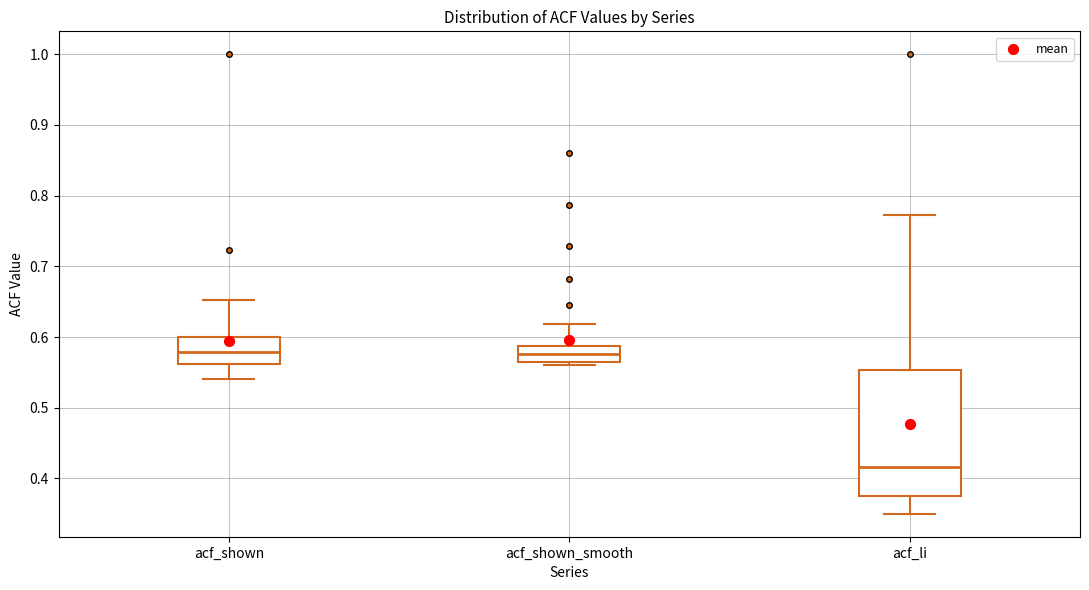

Which box has the lowest median line?

acf_li